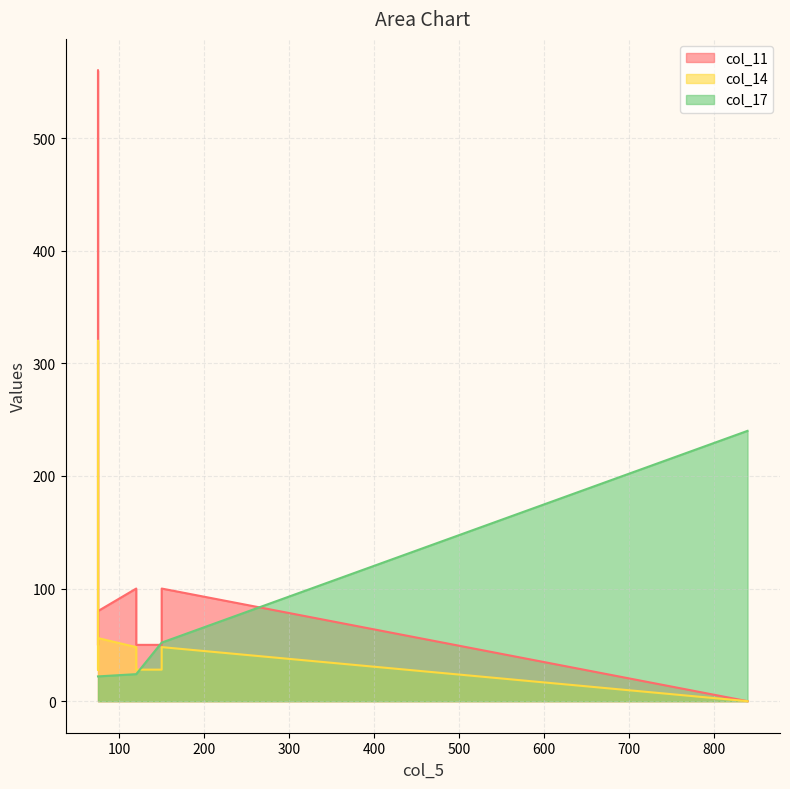

Which has a higher value, 120 or 75?

75